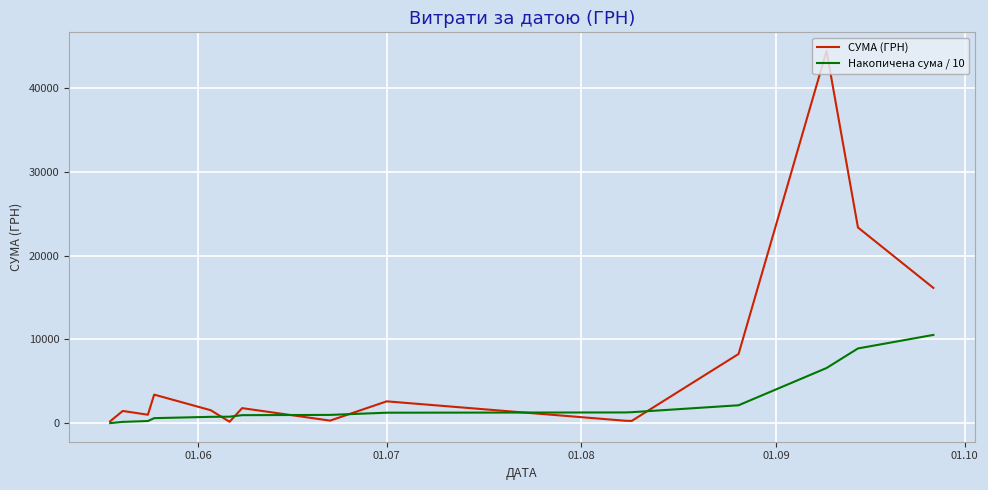

Which series has the largest total across all categories?

СУМА (ГРН)